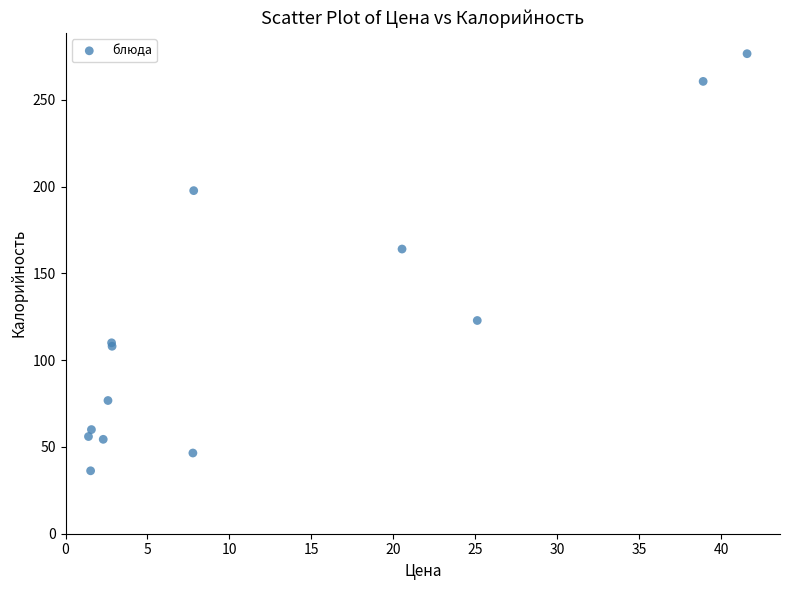

What Y value in the scatter plot is closest to 156?

164.0